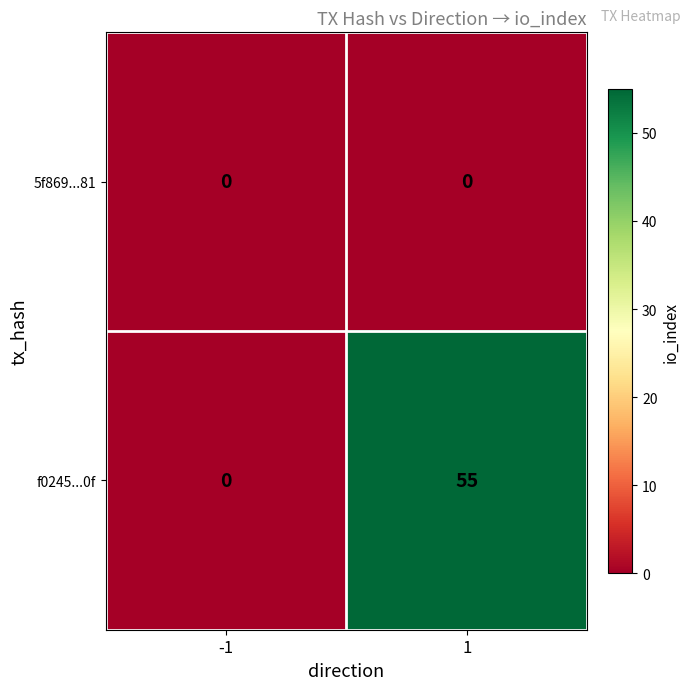

What is the maximum value shown in the chart?

55